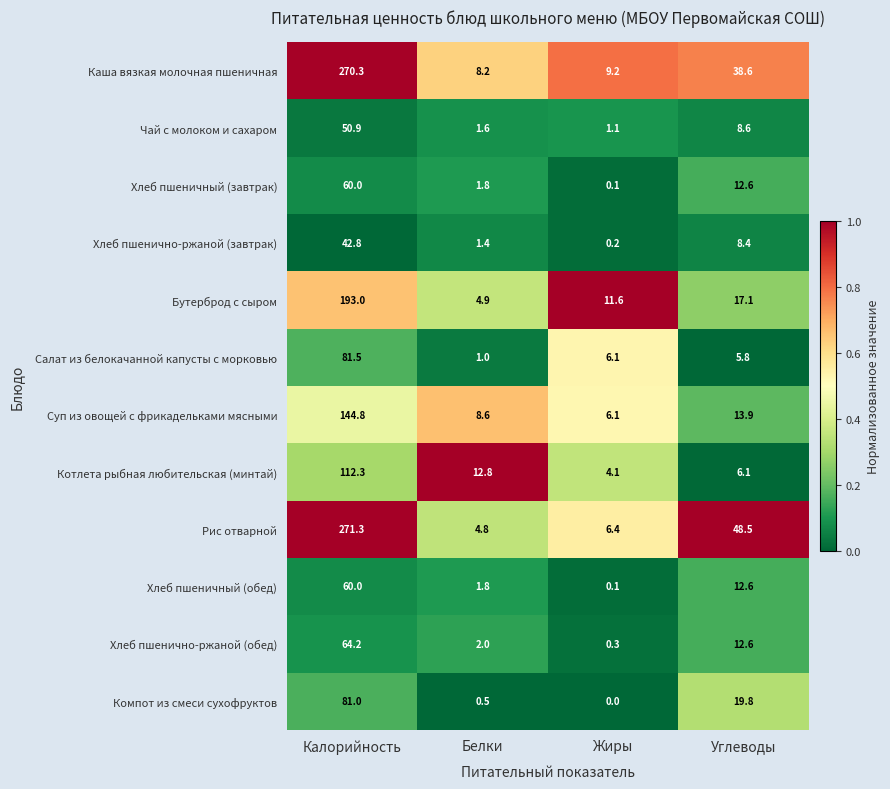

True or false: Салат из белокачанной капусты с морковью has a value of 8.5 at Жиры.

False